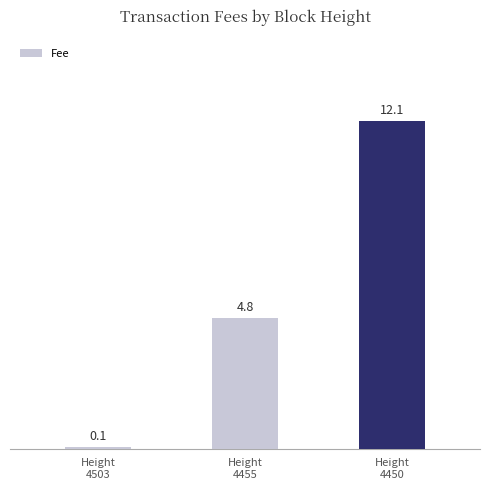

What is the average value?

5.7